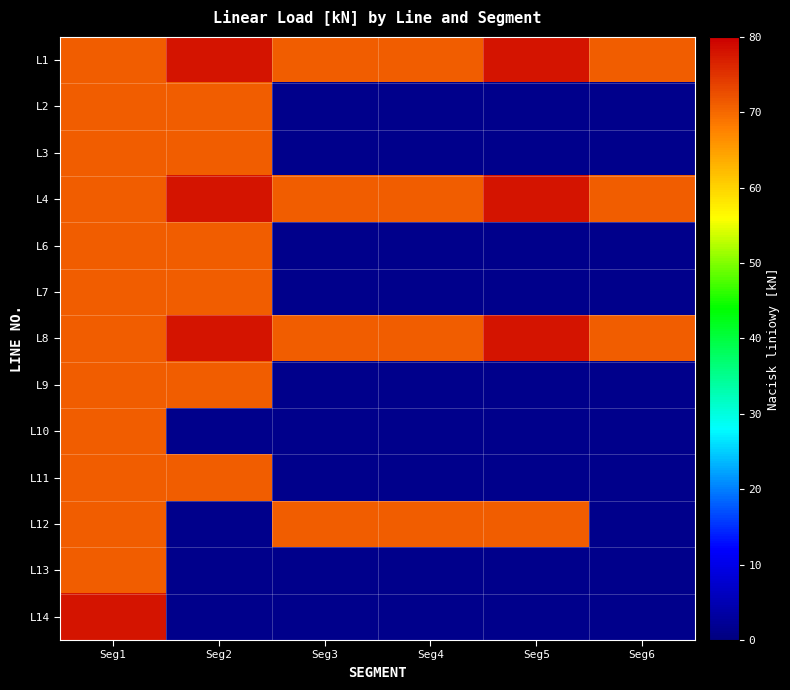

Is the value of L13 at Seg2 greater than the value of L1 at Seg4?

No